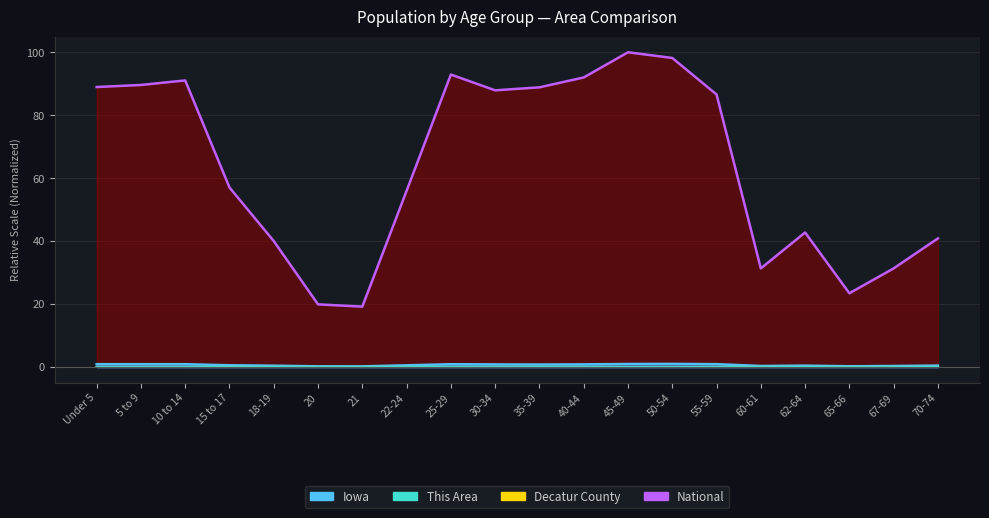

List the labels in order of Decatur County value, smallest first.

65-66, 60-61, 67-69, 20, 21, 62-64, 70-74, 15 to 17, 30-34, 22-24, 18-19, 25-29, 40-44, 35-39, 5 to 9, 10 to 14, Under 5, 45-49, 50-54, 55-59